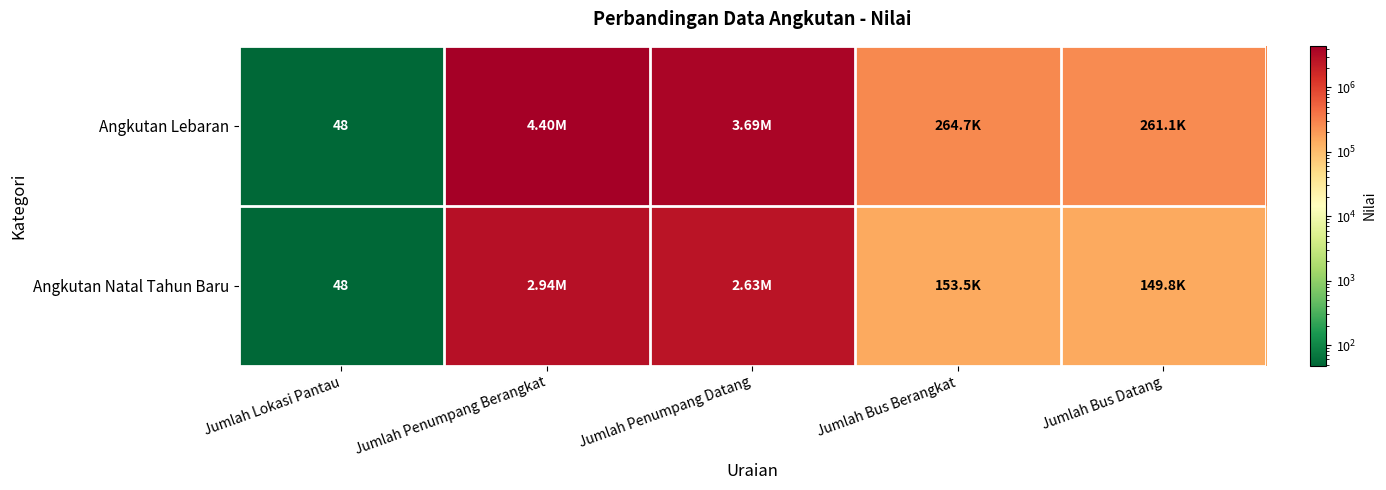

What is the total value across all series at Jumlah Lokasi Pantau?

96